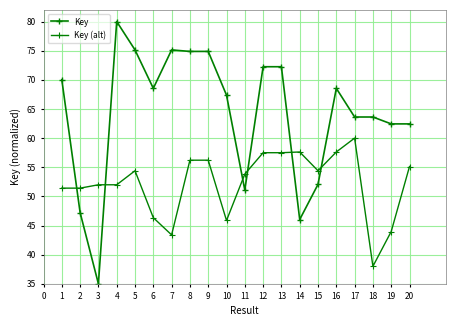

In Key, how many points are higher than both neighbors (excluding endpoints)?

5